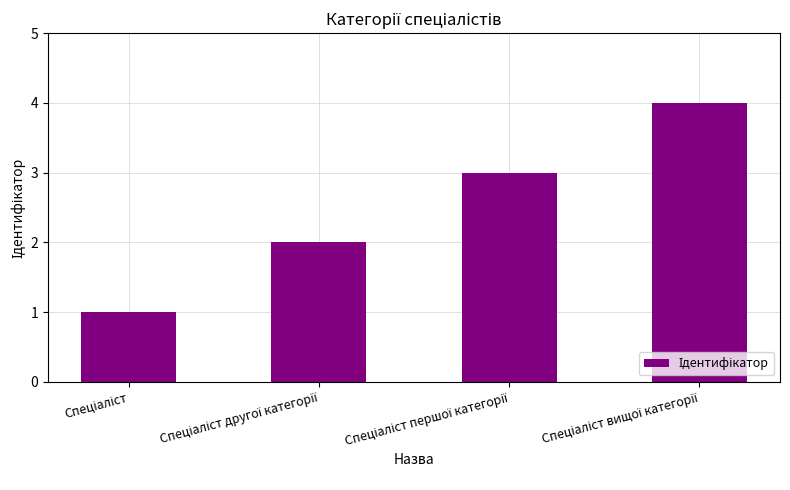

What is the maximum value shown in the chart?

4